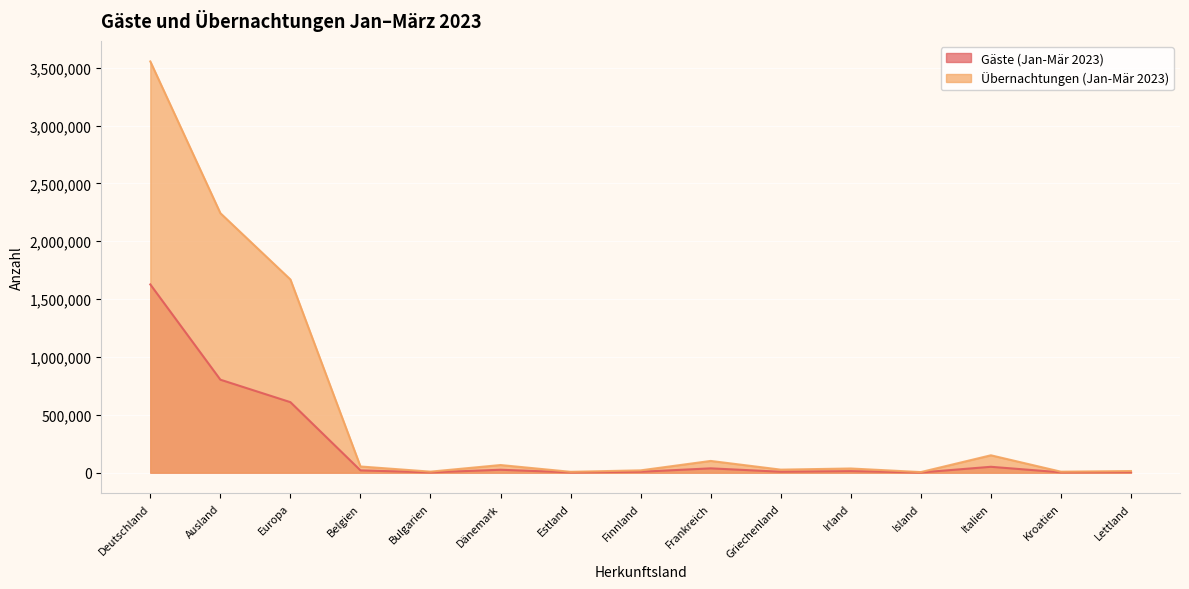

At which label does Übernachtungen (Jan-Mär 2023) first exceed 36225?

Deutschland